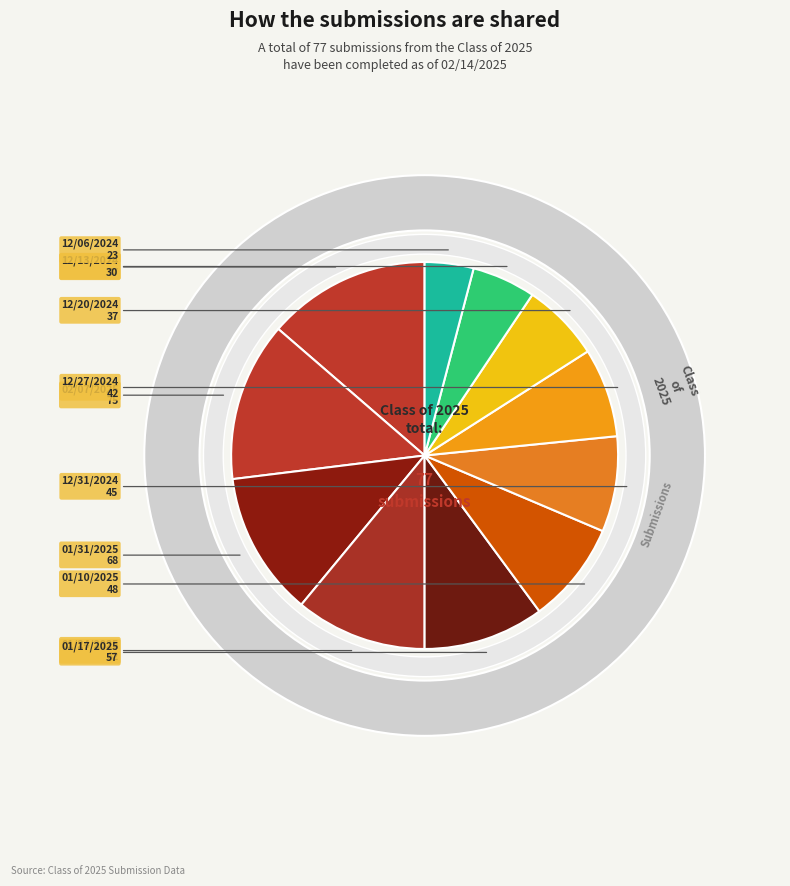

What is the total percentage of 12/13/2024 and 01/10/2025?

13.8%